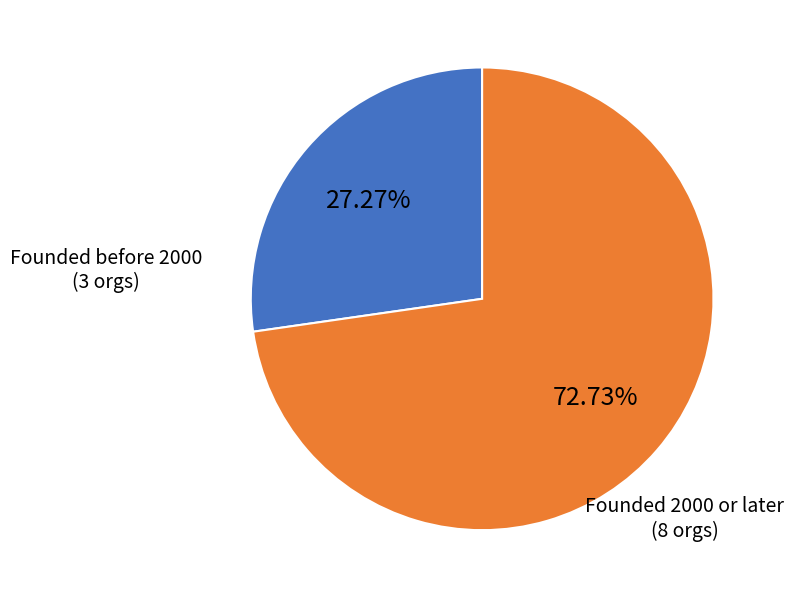

Count the number of slices in the pie.

2